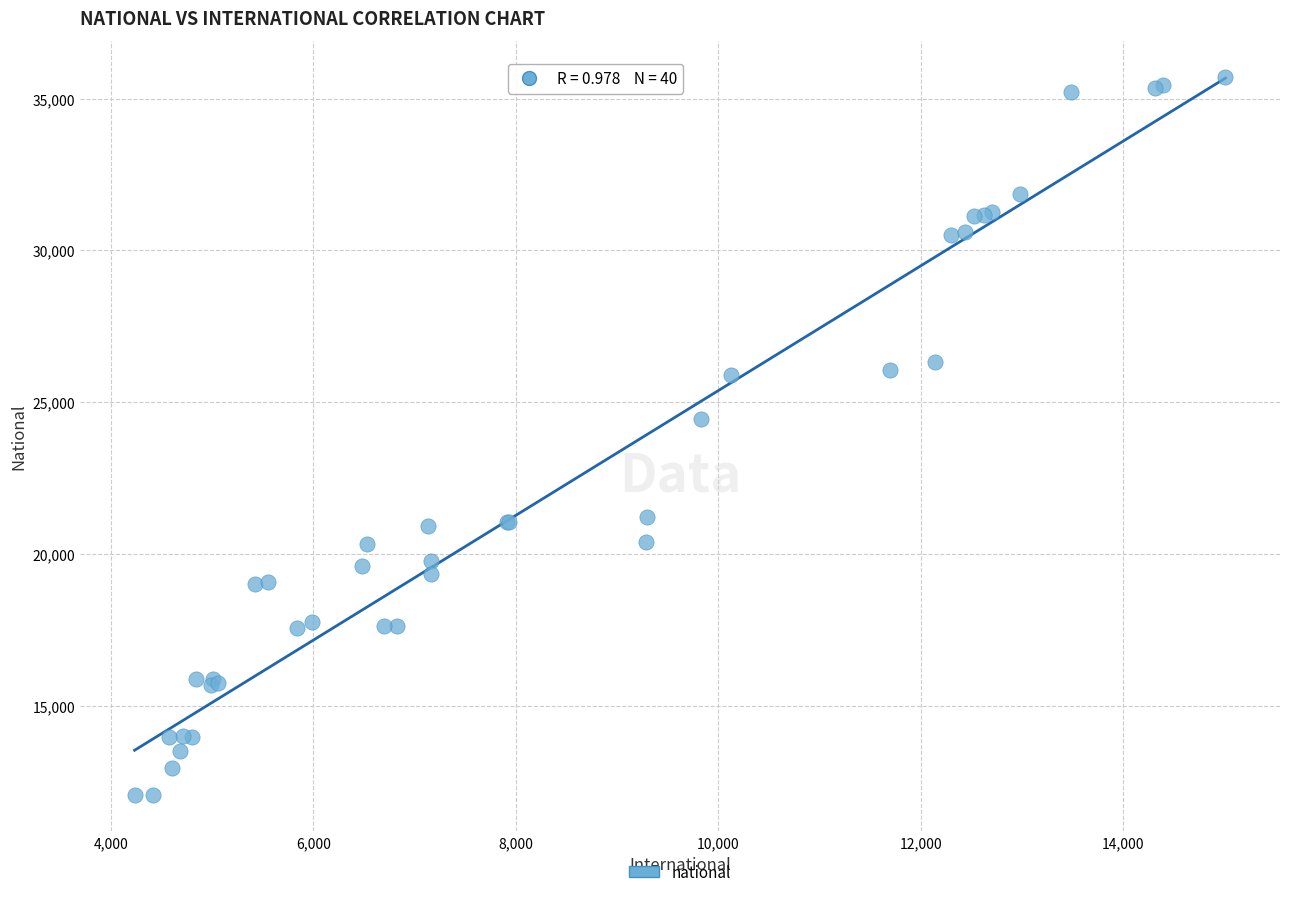

What Y value in the scatter plot is closest to 23884?

24438